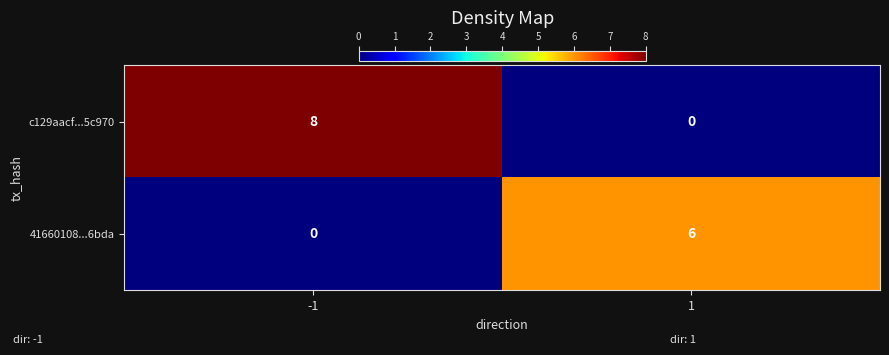

Between -1 and 1, which series saw the biggest shift?

c129aacf...5c970